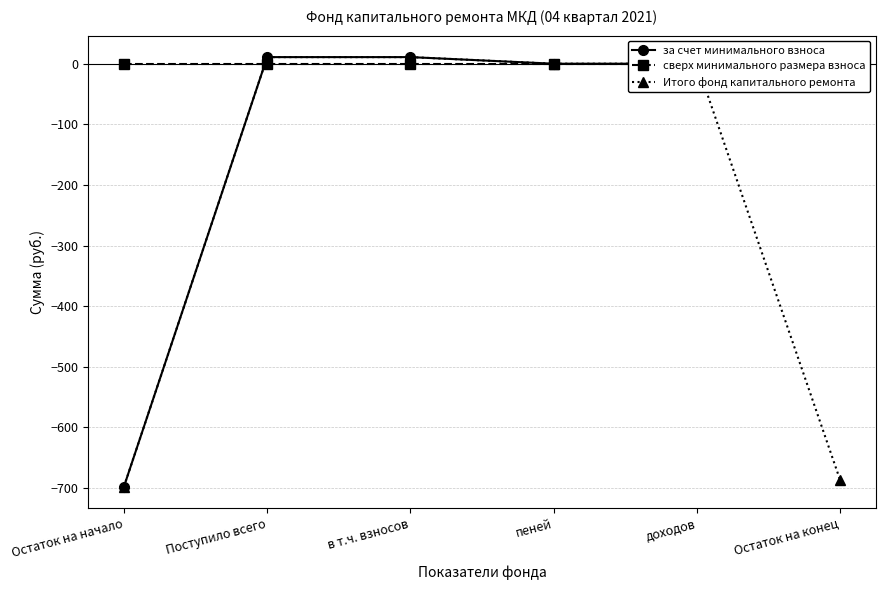

Where do сверх минимального размера взноса and за счет минимального взноса first cross each other?

Остаток на начало and Поступило всего